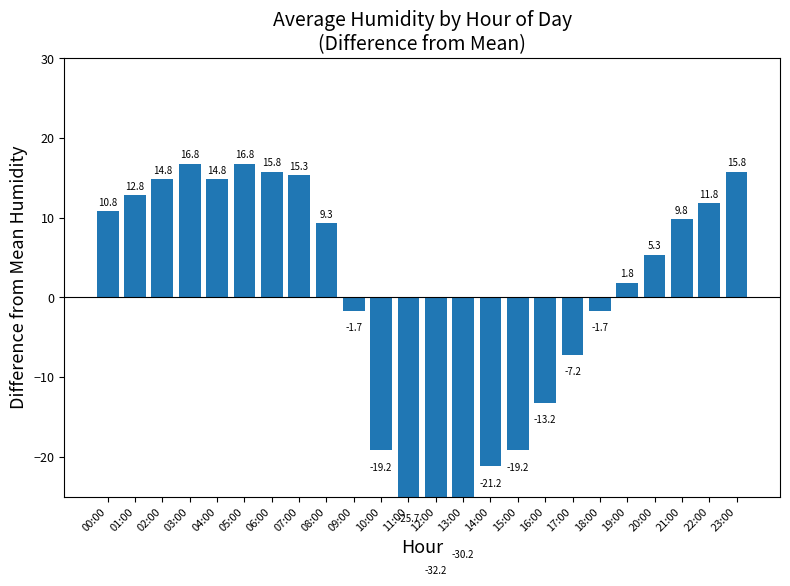

What position from the right is 22:00?

2